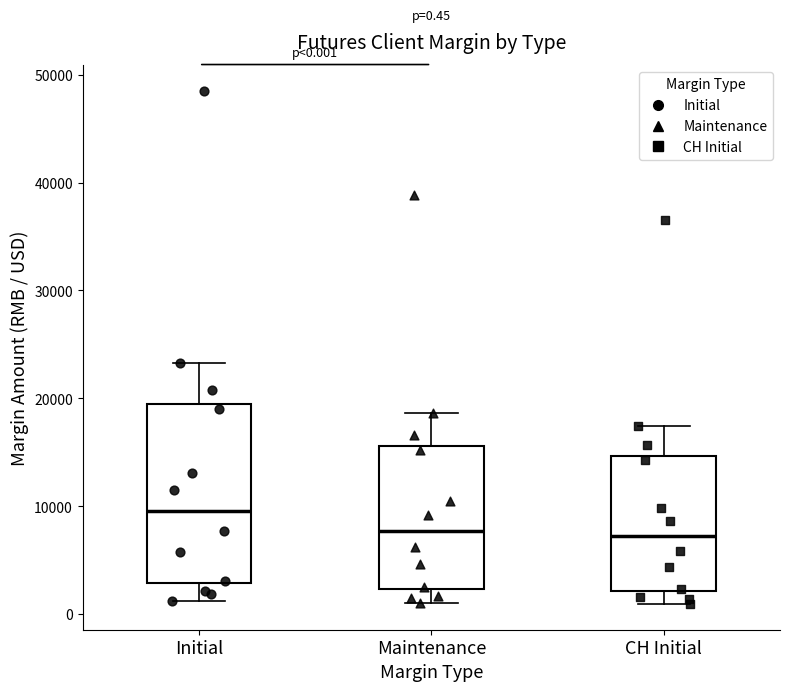

Comparing the boxes themselves (not the whiskers), which one is the tallest?

Initial